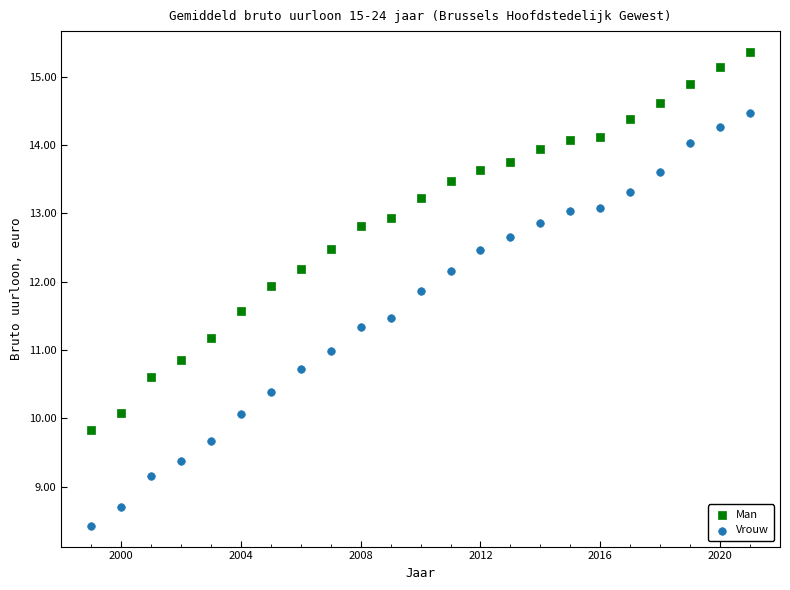

Which series contains the lowest Y value?

Vrouw